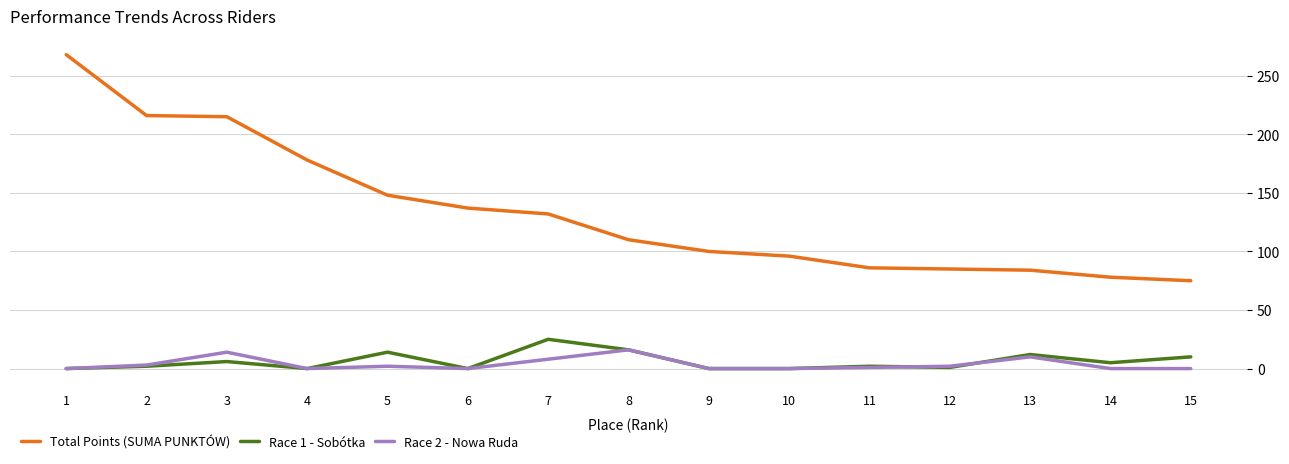

At which category does Race 1 - Sobótka reach its first local peak?

3